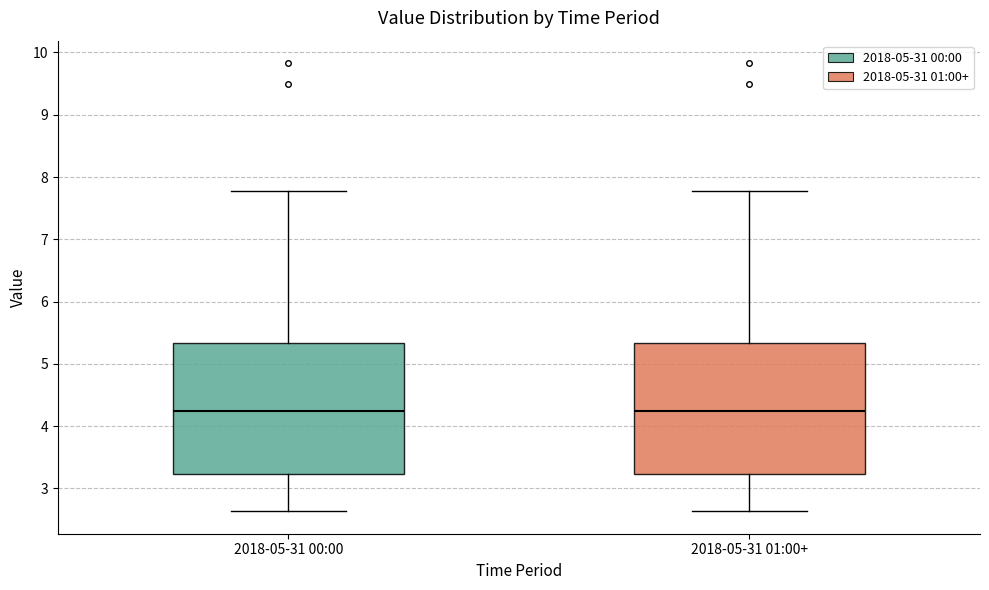

Reading left to right, read every box against the y-axis: the position of its median line, the range the box covers, and the ends of its whiskers. The values are not printed on the chart, so give them approximately, as read against the axis.

2018-05-31 00:00: median 4.2, box 3.2 to 5.3, whiskers 2.6 to 7.8
2018-05-31 01:00+: median 4.2, box 3.2 to 5.3, whiskers 2.6 to 7.8